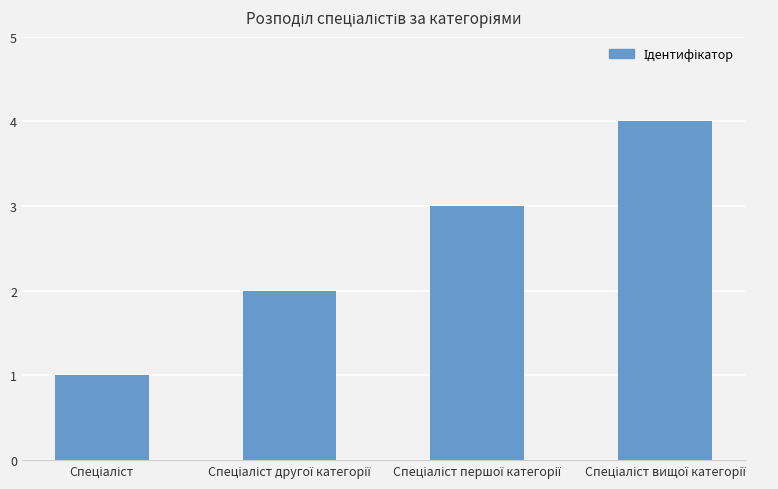

What is the difference between the maximum and minimum values?

3